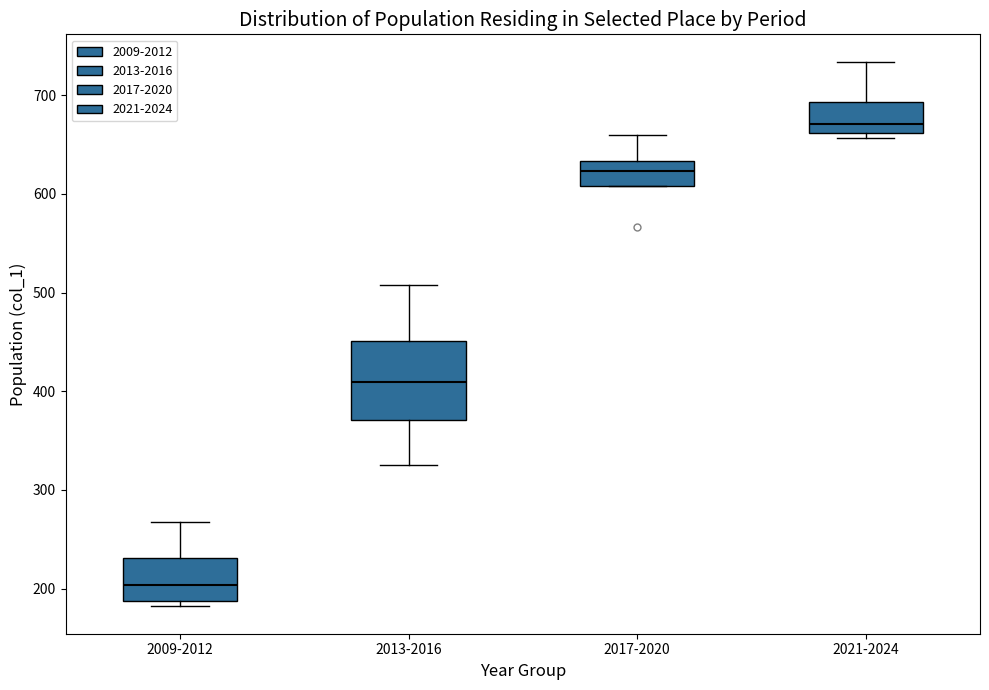

Which box is the tallest, from its lower edge to its upper edge?

2013-2016